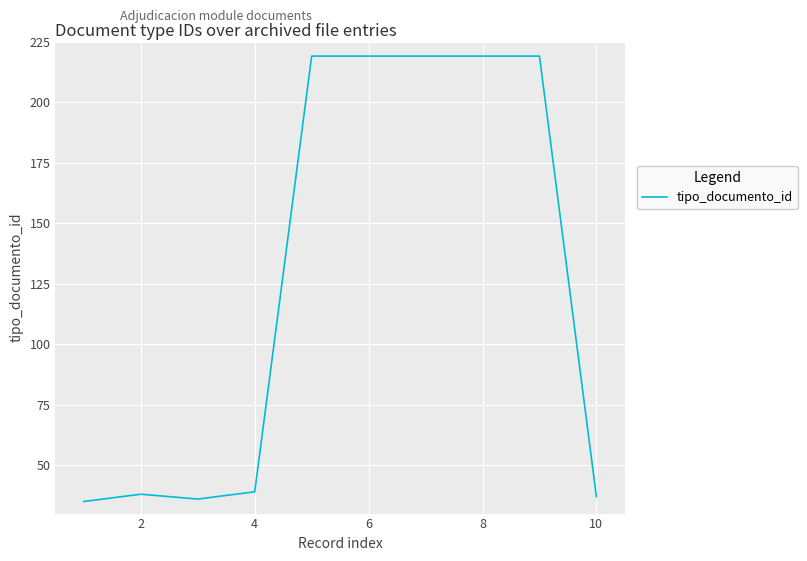

What is the greatest value displayed?

219